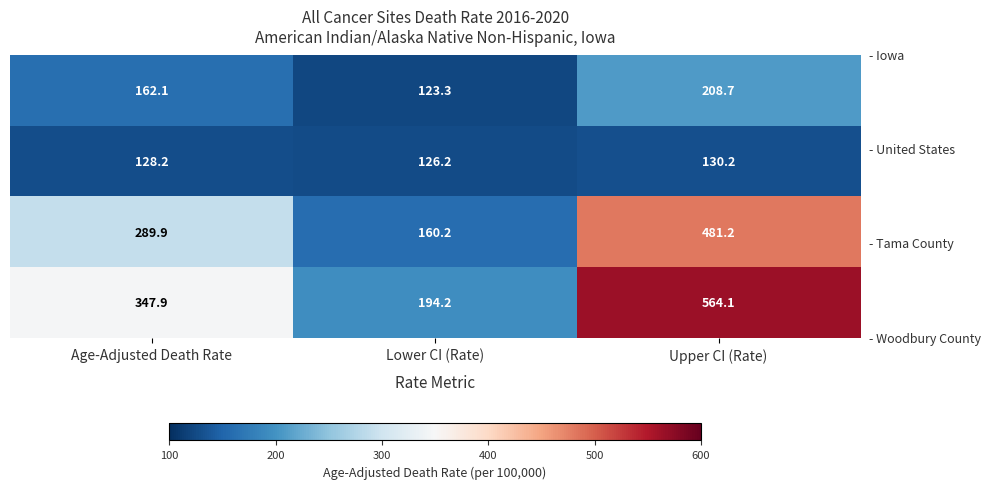

Which category has the lowest value across all series?

Lower CI (Rate)